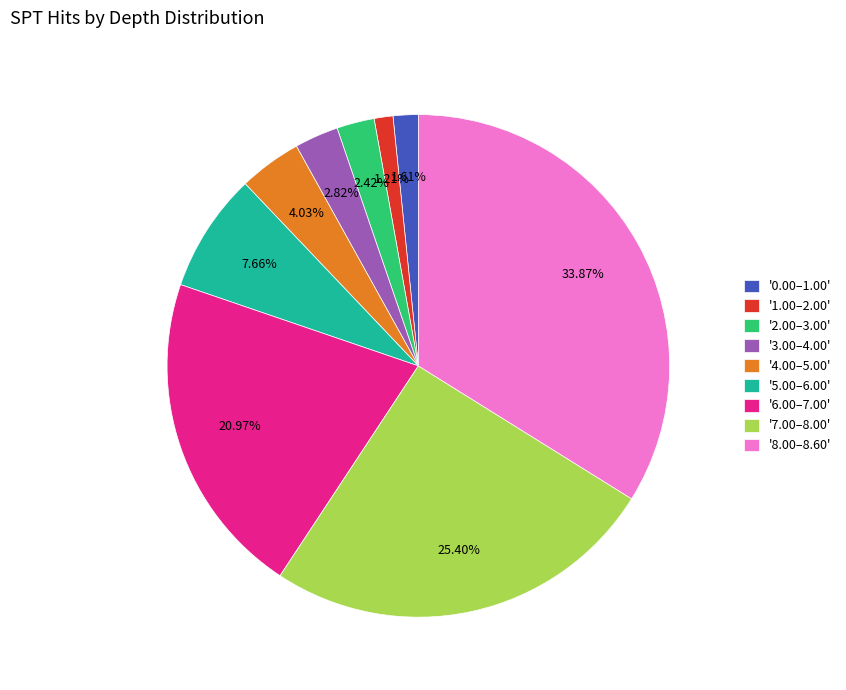

Between '0.00–1.00' and '7.00–8.00', which is larger?

'7.00–8.00'